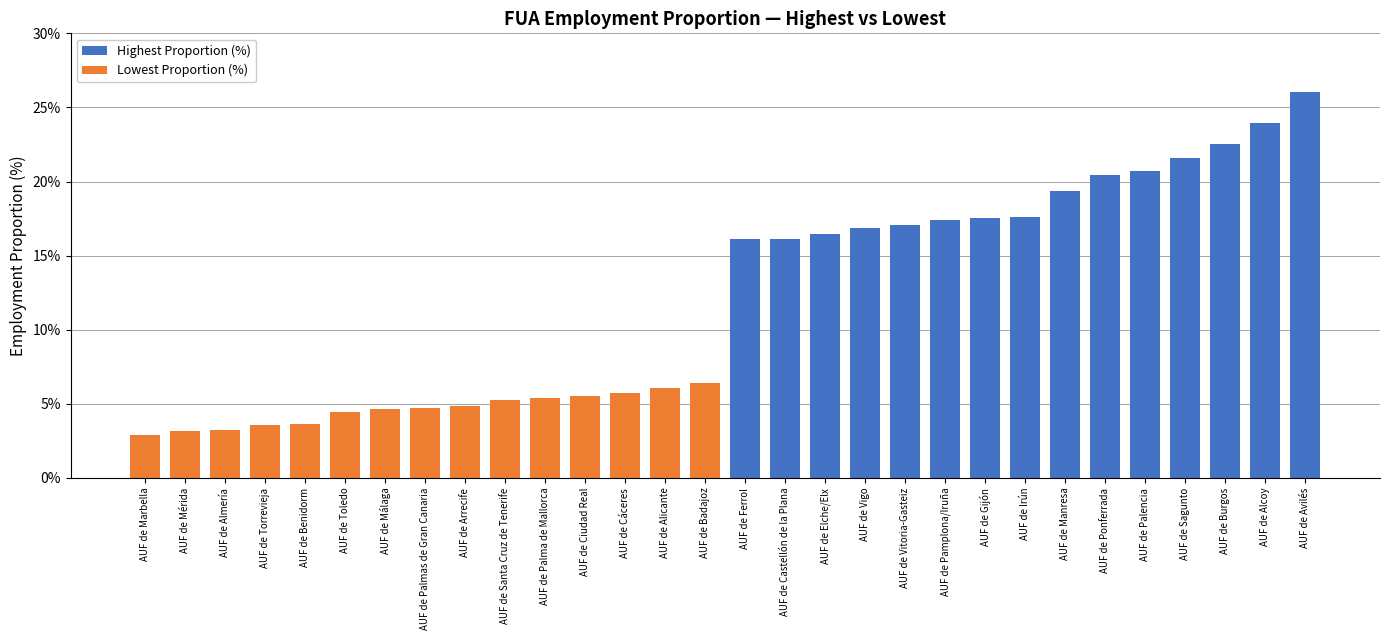

What is the sum of all Highest Proportion (%) values?

289.7